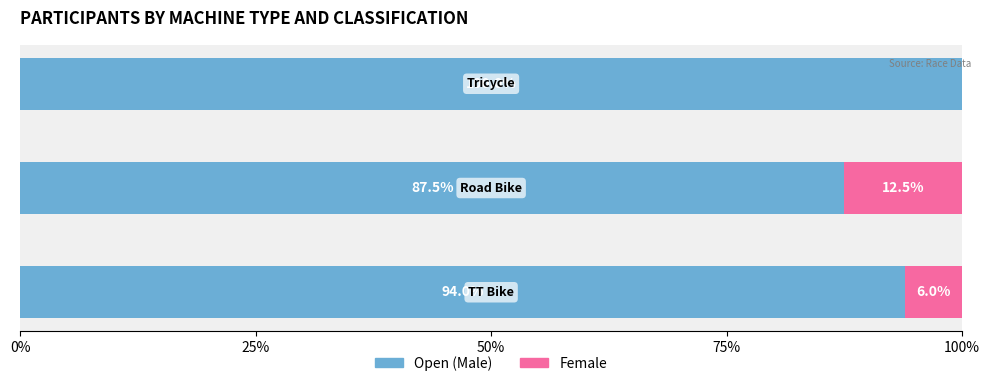

Which category has the lowest value across all series?

Tricycle